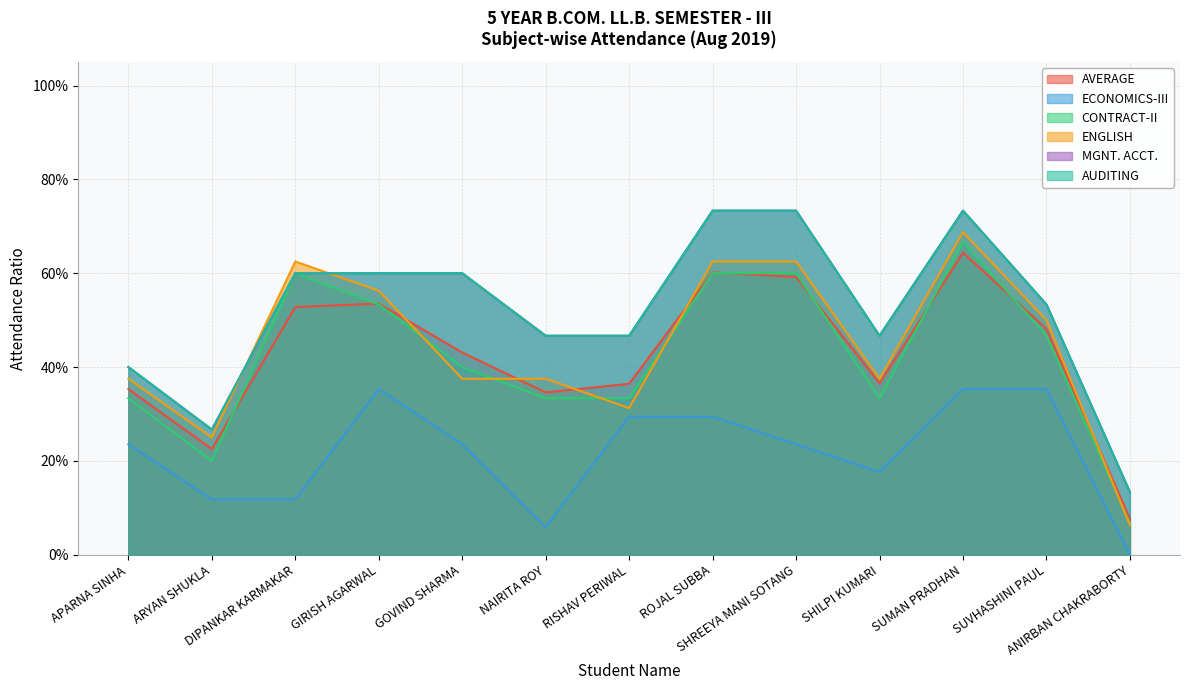

Is the value of ECONOMICS-III (raw) at SHREEYA MANI SOTANG greater than the value of AUDITING at SHREEYA MANI SOTANG?

No